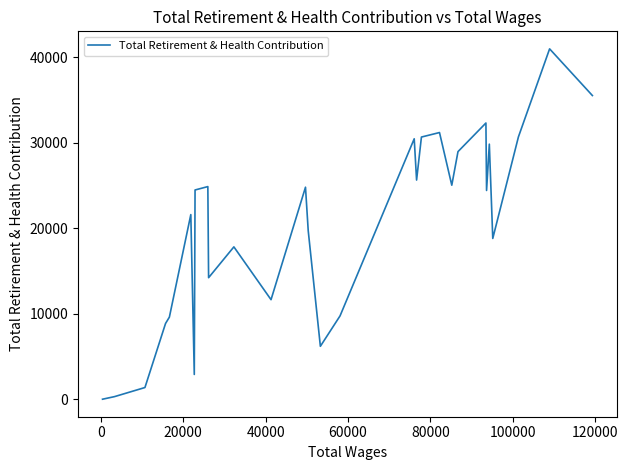

What is the difference between the maximum and minimum values?

40980